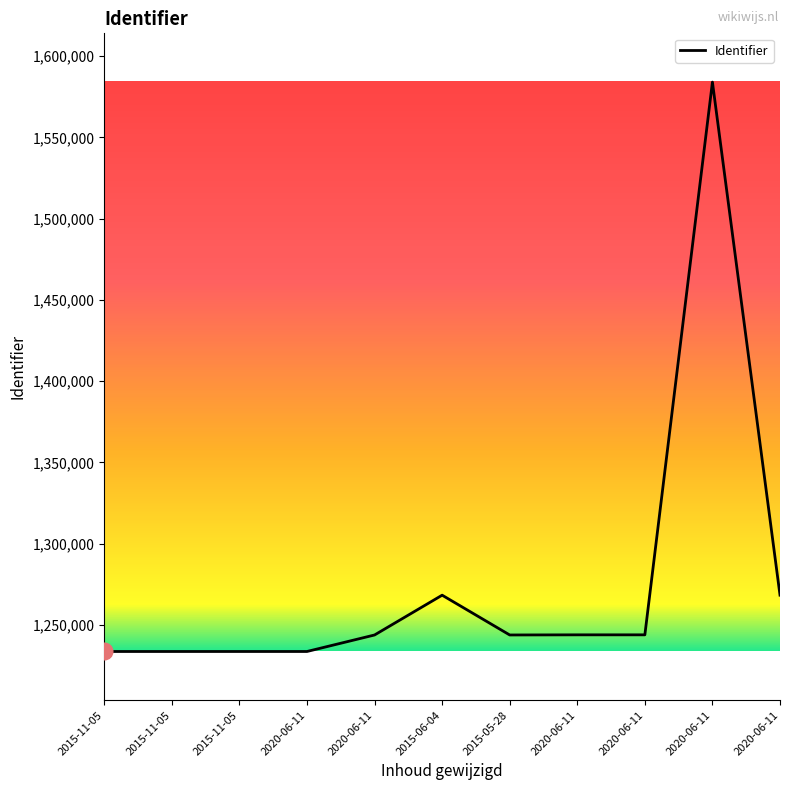

How many interior local peaks (higher than both neighbors) does the data have?

2